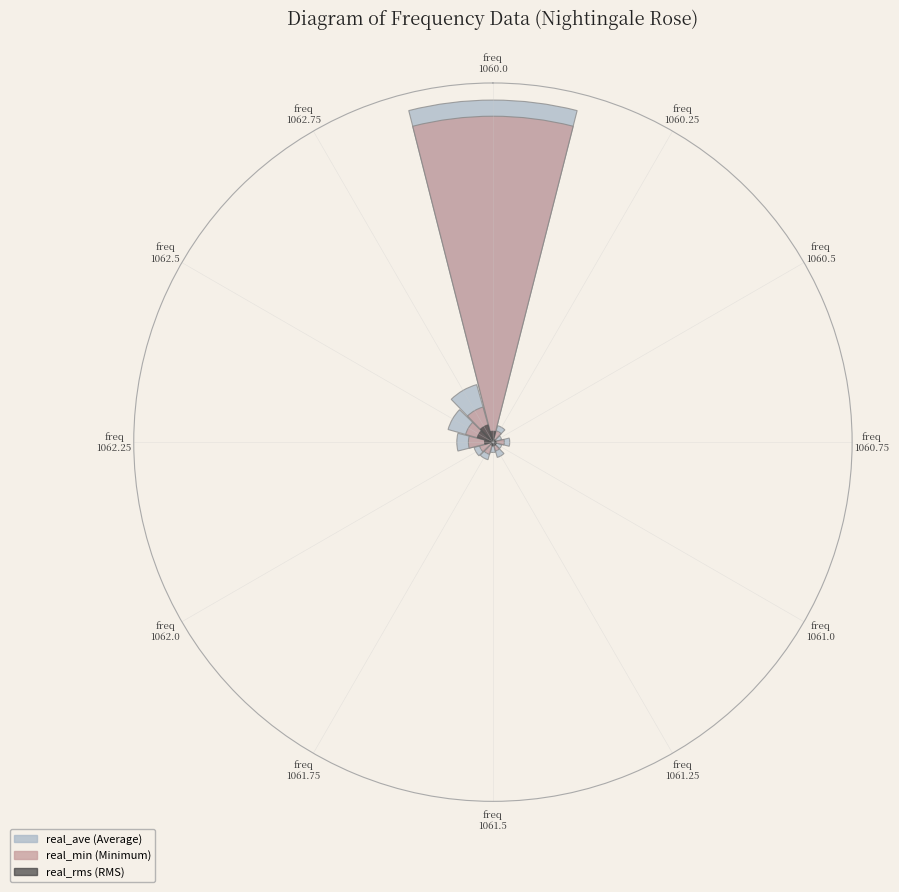

Which series has the widest spread of values?

real_ave